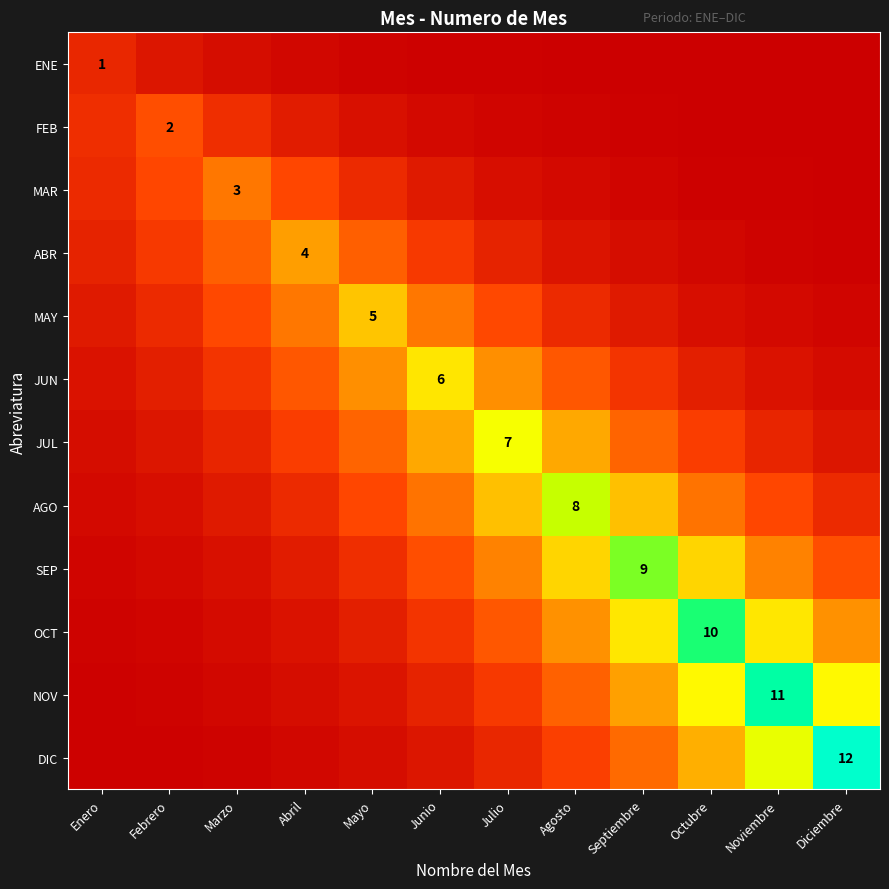

At how many categories does at least one series exceed 11?

1